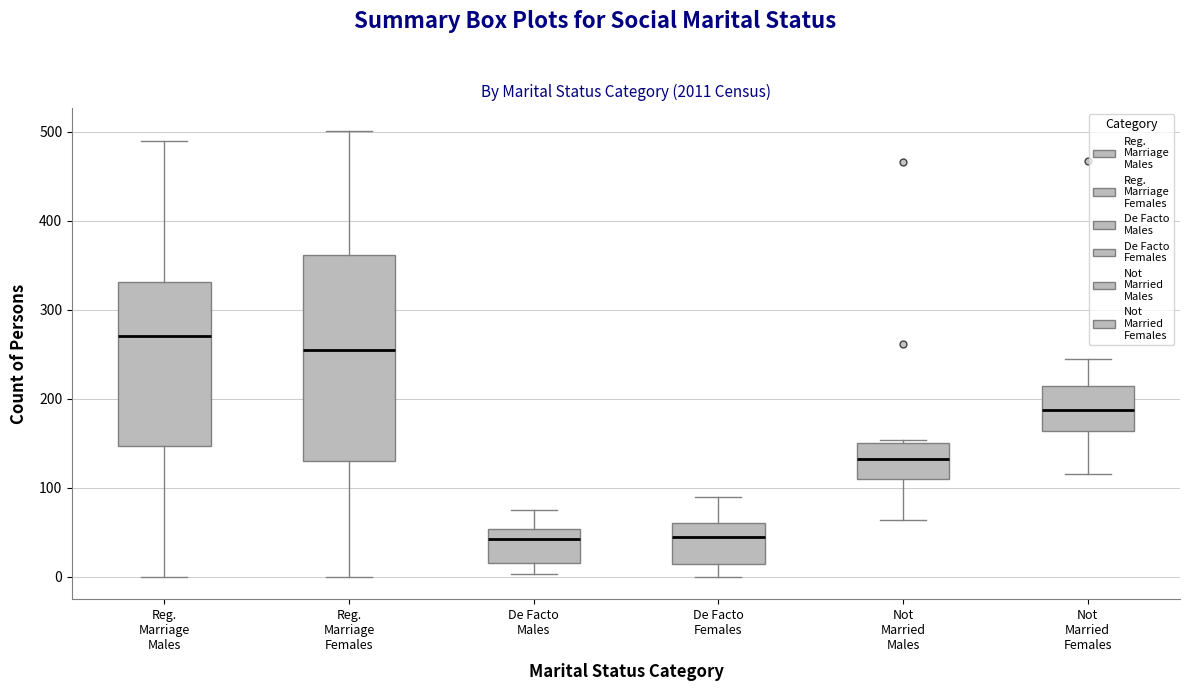

Reading left to right, transcribe this box plot: for each box, give where its median line is, the range the box spans, and where its two whiskers end, as read against the y-axis. The values are not printed on the chart, so give them approximately, as read against the axis.

Reg. Marriage Males: median 270, box 150 to 330, whiskers 0 to 490
Reg. Marriage Females: median 260, box 130 to 360, whiskers 0 to 500
De Facto Males: median 40, box 20 to 50, whiskers 0 to 80
De Facto Females: median 50, box 10 to 60, whiskers 0 to 90
Not Married Males: median 130, box 110 to 150, whiskers 60 to 150 (just above the box's upper edge)
Not Married Females: median 190, box 160 to 210, whiskers 120 to 250